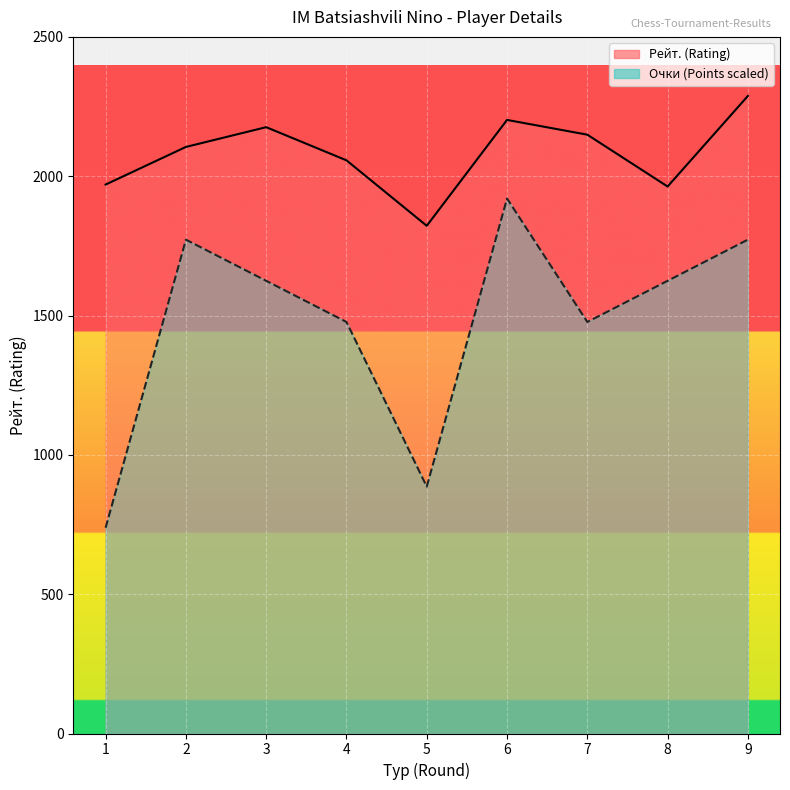

What is the difference between the second highest and minimum values in the Очки (scaled) series?

1033.8